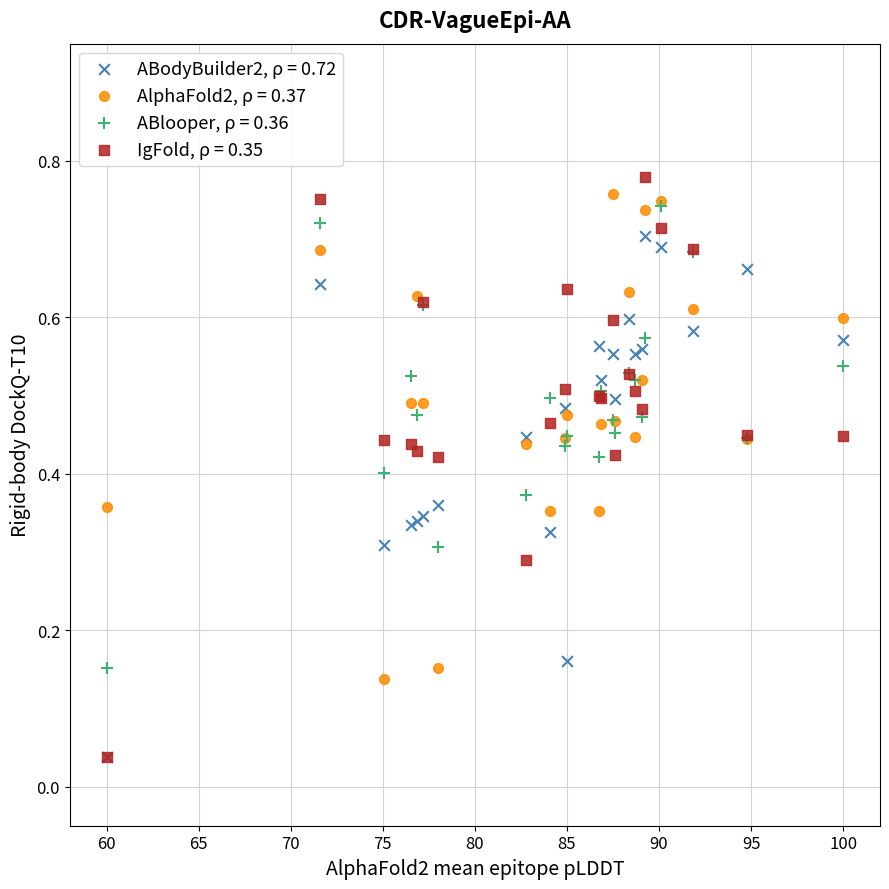

What are all the series names shown in the legend?

ABodyBuilder2, ρ = 0.72, AlphaFold2, ρ = 0.37, ABlooper, ρ = 0.36, IgFold, ρ = 0.35